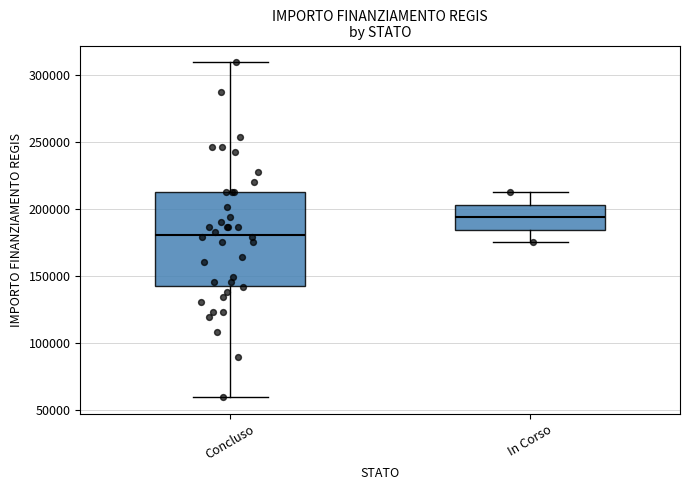

Reading left to right, read every box against the y-axis: the position of its median line, the range the box covers, and the ends of its whiskers. The values are not printed on the chart, so give them approximately, as read against the axis.

Concluso: median 180000, box 145000 to 210000, whiskers 60000 to 310000
In Corso: median 195000, box 185000 to 205000, whiskers 175000 to 210000